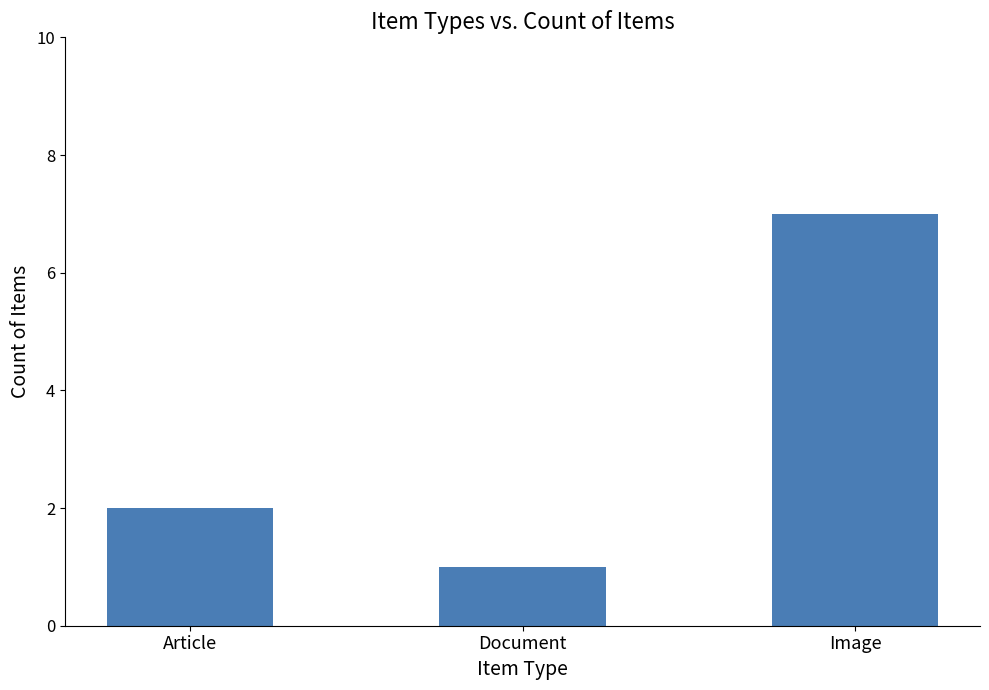

Reading left to right, what are all the values shown in this chart?

2	1	7